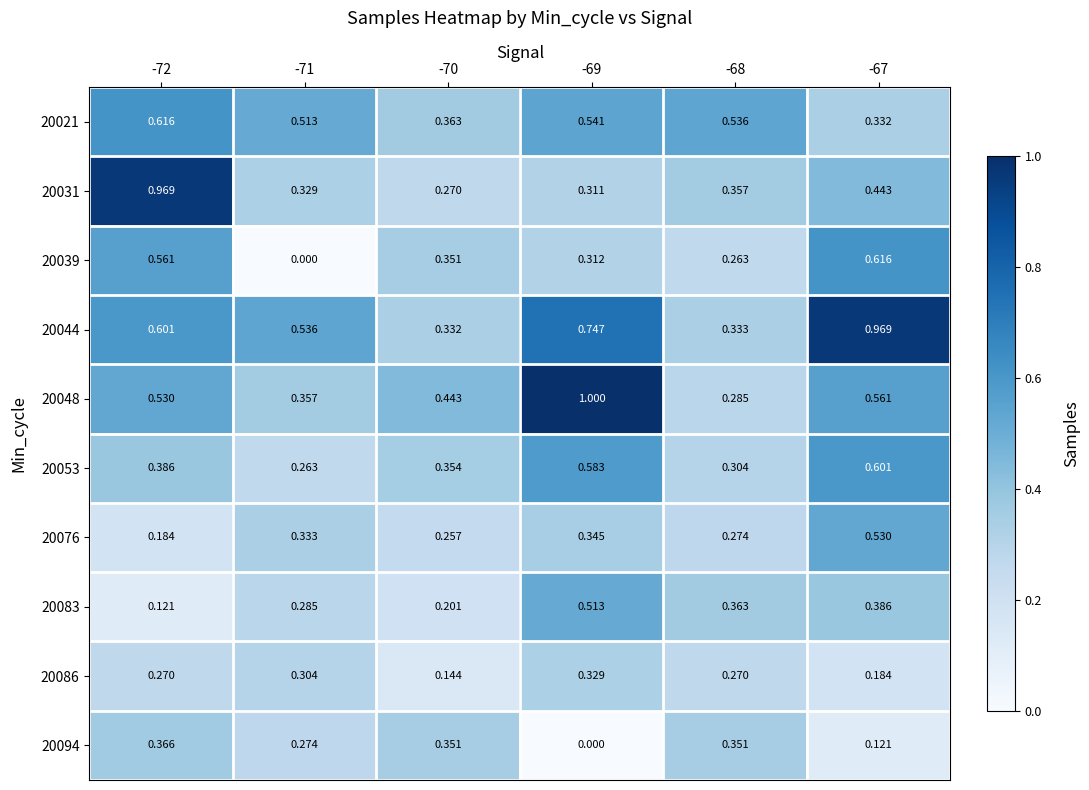

Is the value of 20053 at -70 greater than the value of 20086 at -67?

Yes